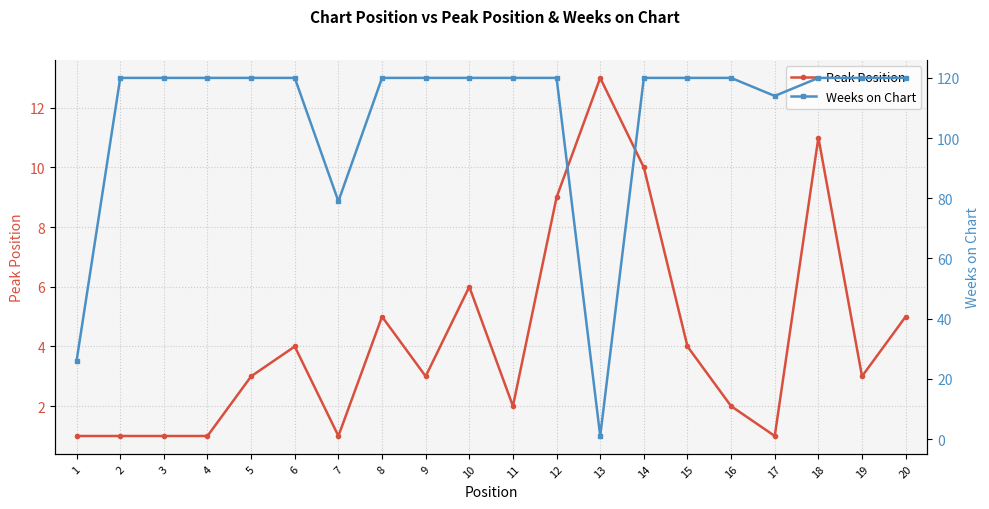

How many series are shown in this chart?

2